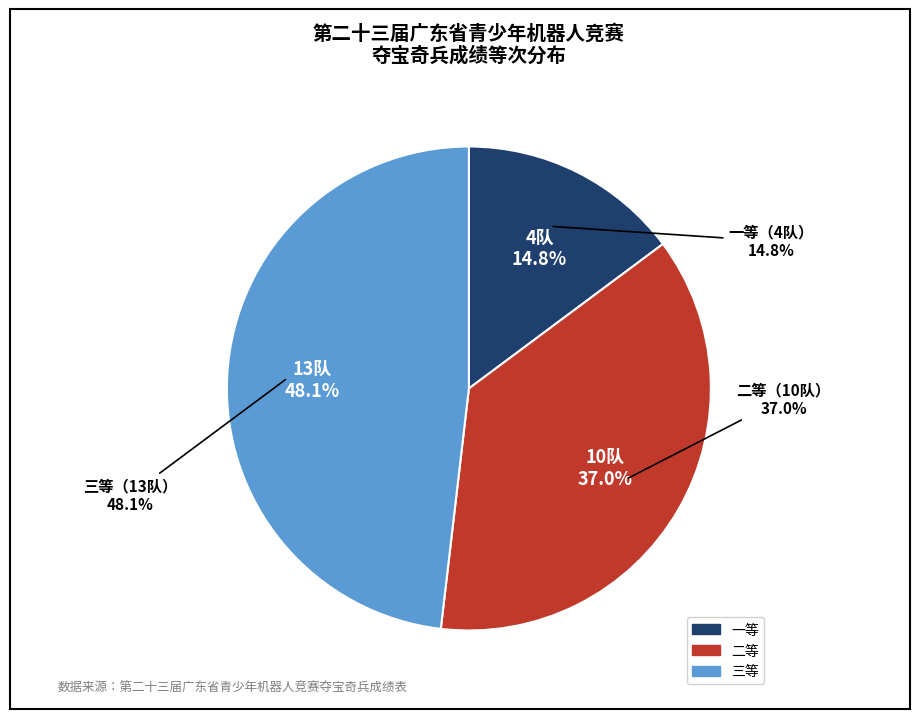

What is the change in value from 一等 to 三等?

+9